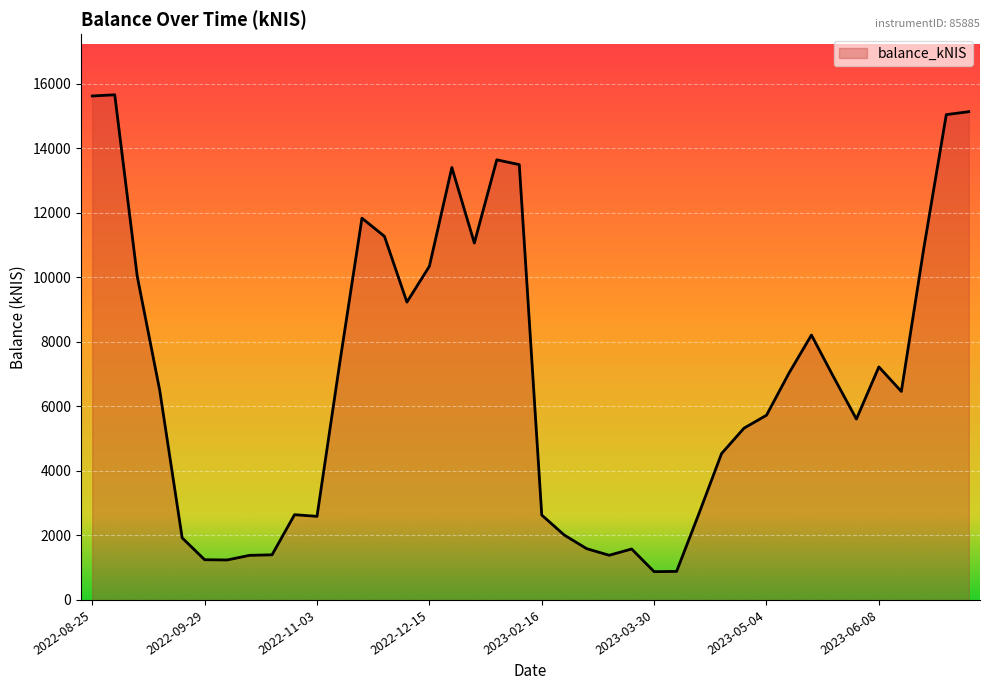

What is the difference between the maximum and minimum values?

14784.8